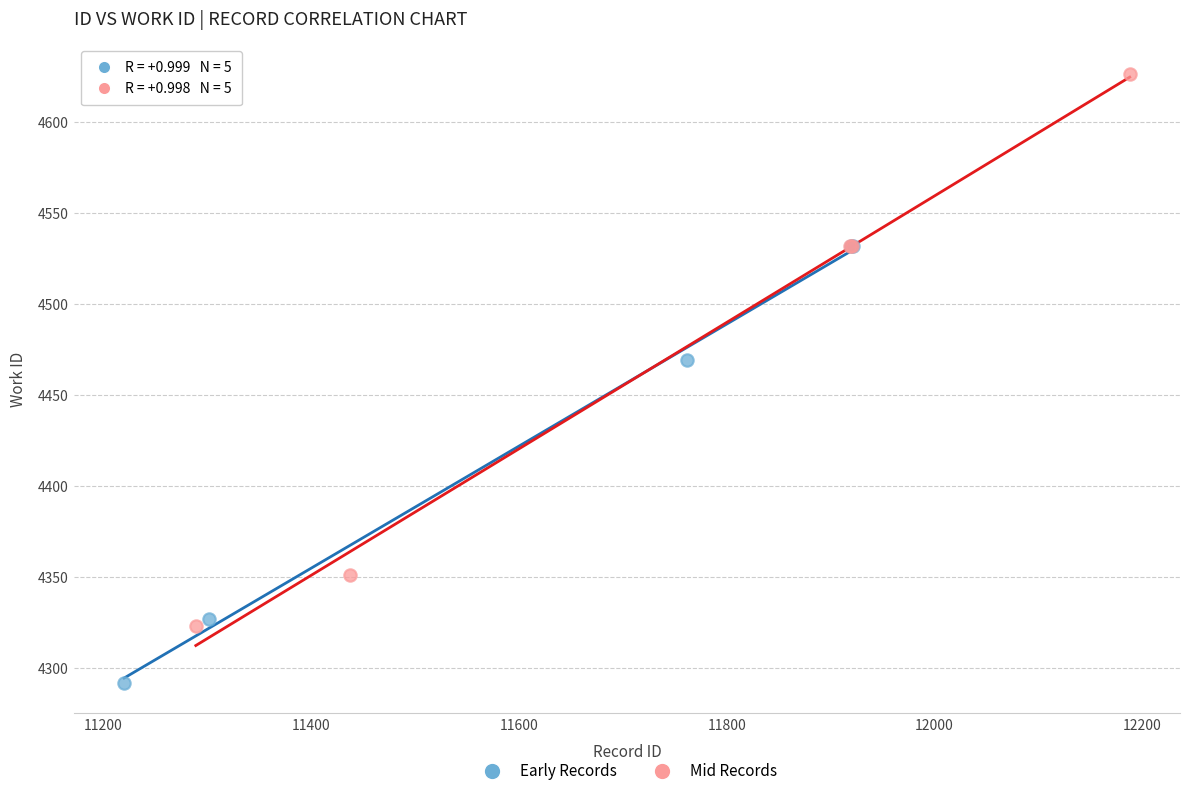

Which series contains the highest Y value?

Mid Records